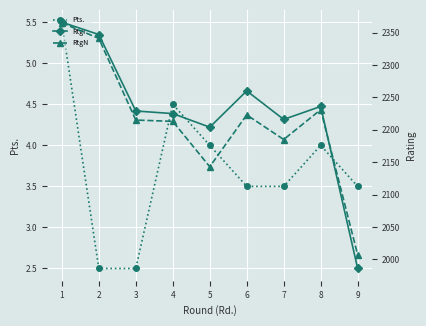

What are all the series names shown in the legend?

Pts., RtgI, RtgN